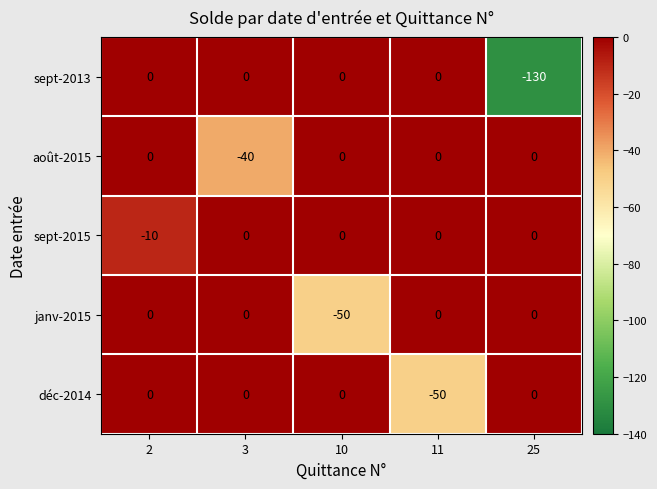

The déc-2014 series shows 23 at 25. True or false?

False